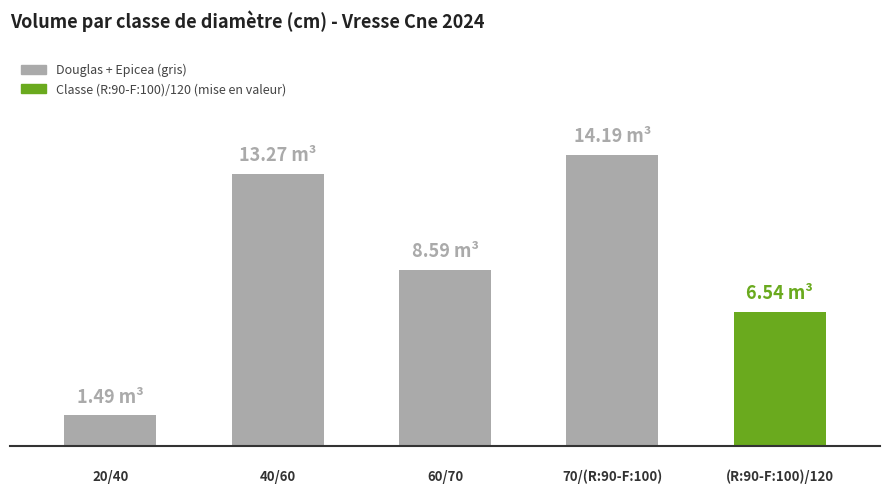

Reading left to right, what are all the values shown in this chart?

0=1.5	1=13.3	2=8.6	3=14.2	4=6.5